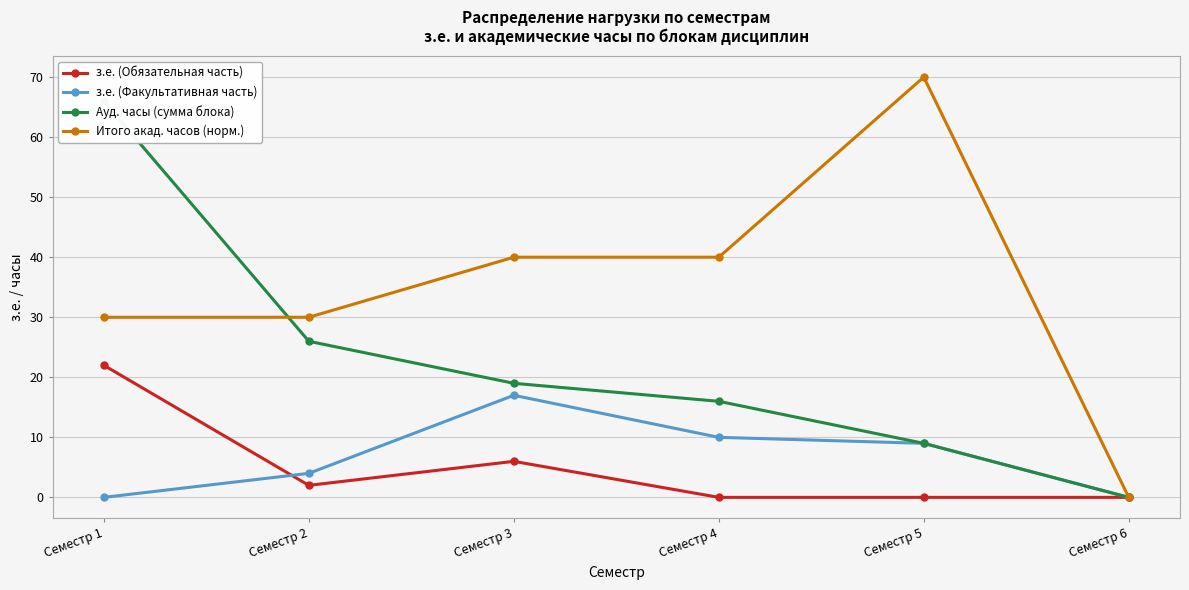

How many times do Ауд. часы (сумма блока) and Итого акад. часов (норм.) cross each other?

1